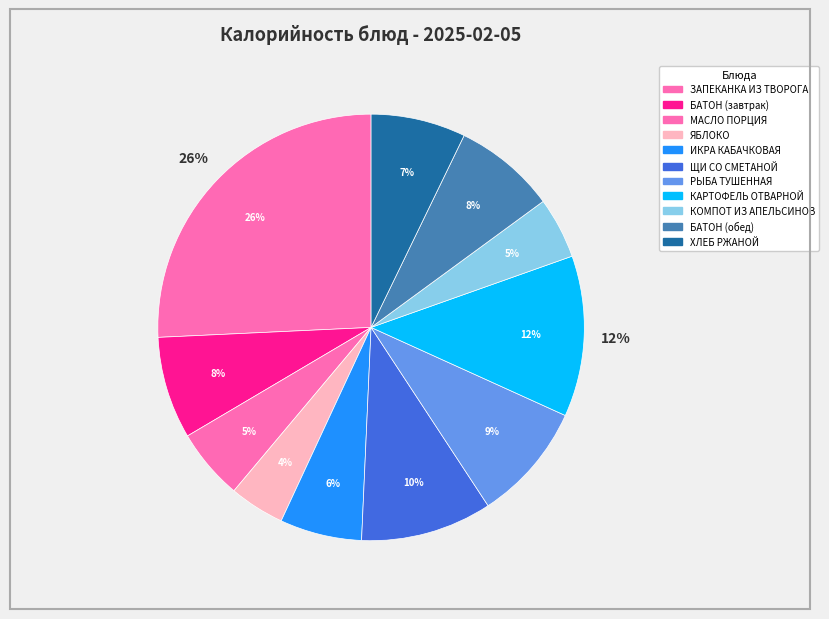

Rank the categories by value from lowest to highest.

ЯБЛОКО, КОМПОТ ИЗ АПЕЛЬСИНОВ, МАСЛО ПОРЦИЯ, ИКРА КАБАЧКОВАЯ, ХЛЕБ РЖАНОЙ, БАТОН (завтрак), БАТОН (обед), РЫБА ТУШЕННАЯ, ЩИ СО СМЕТАНОЙ, КАРТОФЕЛЬ ОТВАРНОЙ, ЗАПЕКАНКА ИЗ ТВОРОГА